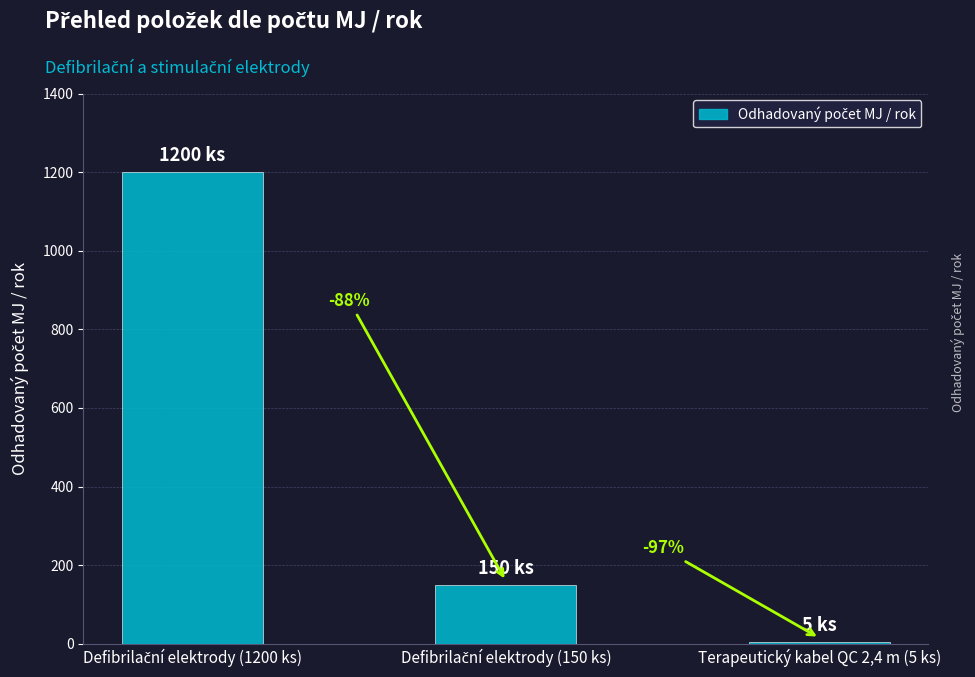

What value does the data have at Defibrilační elektrody (1200 ks)?

1200